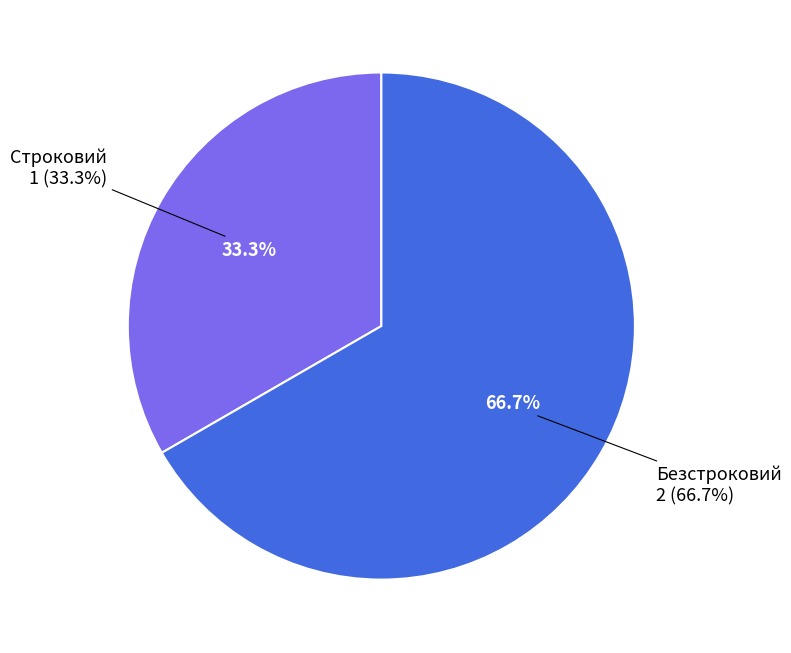

What is the majority slice?

Безстроковий